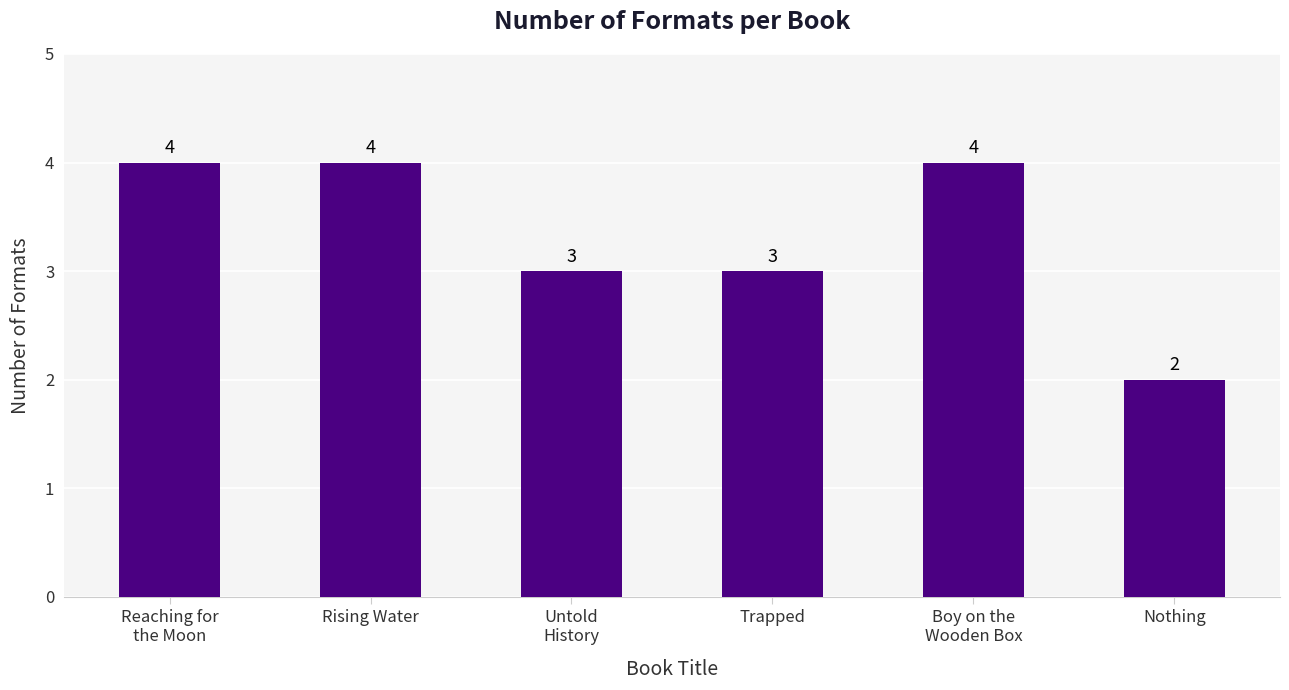

True or false: the data shows 1 at Nothing.

False